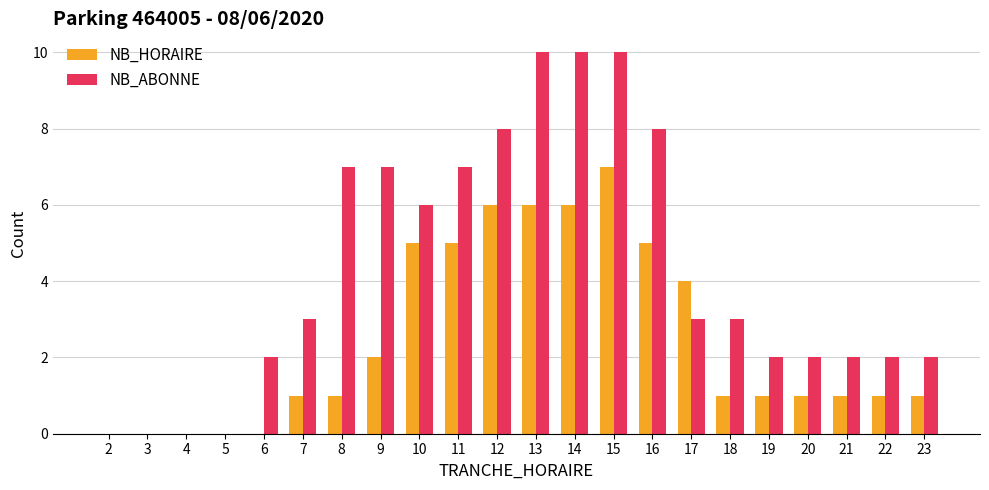

What is the greatest value displayed?

10